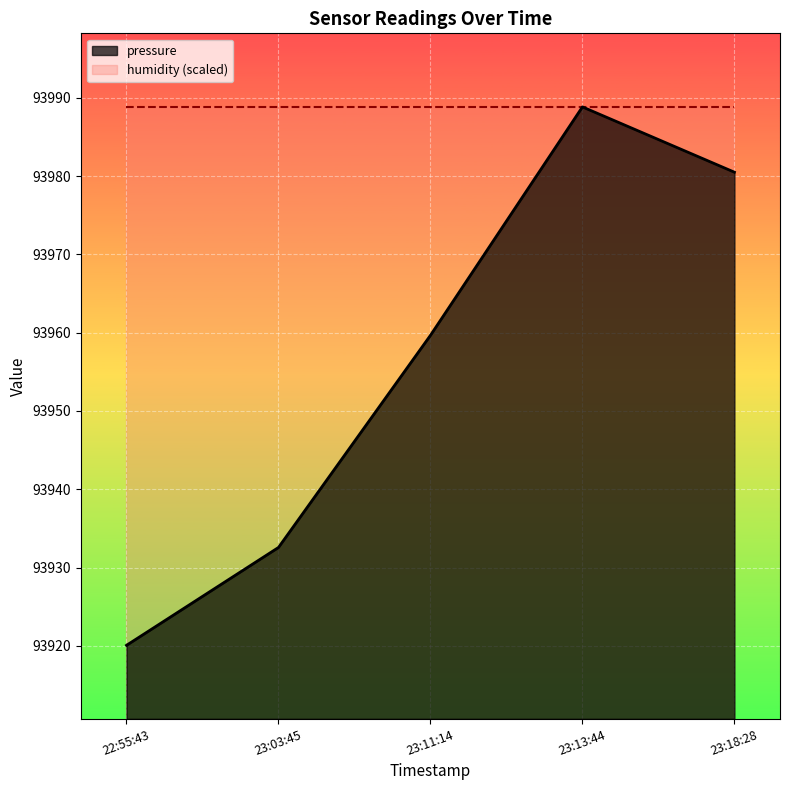

What position from the left is 23:03:45?

2